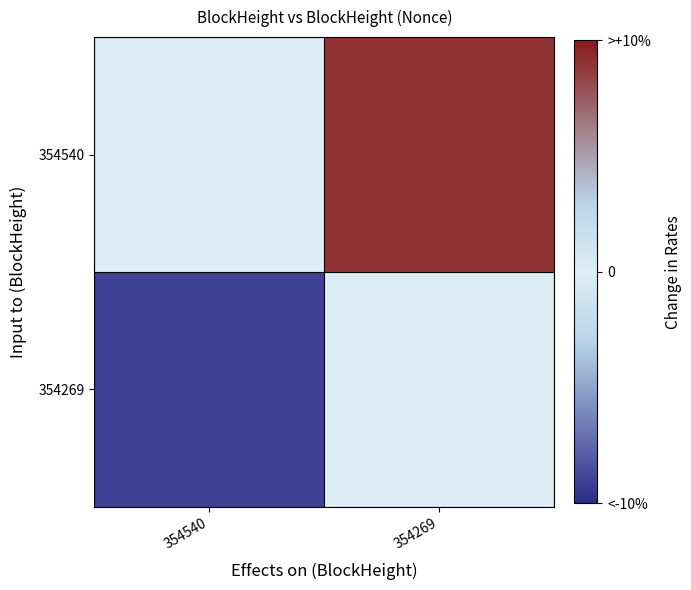

Which label corresponds to the smallest value in the chart?

354540